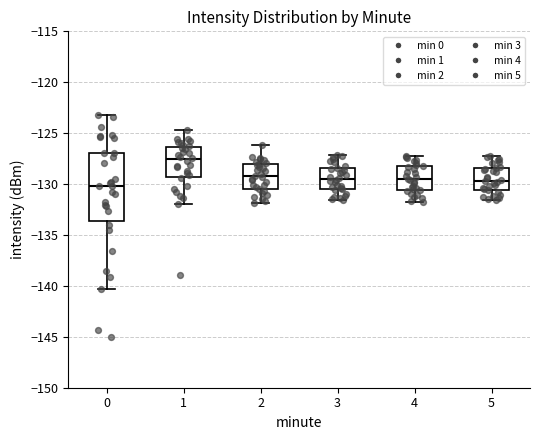

Which box is the tallest, from its lower edge to its upper edge?

0